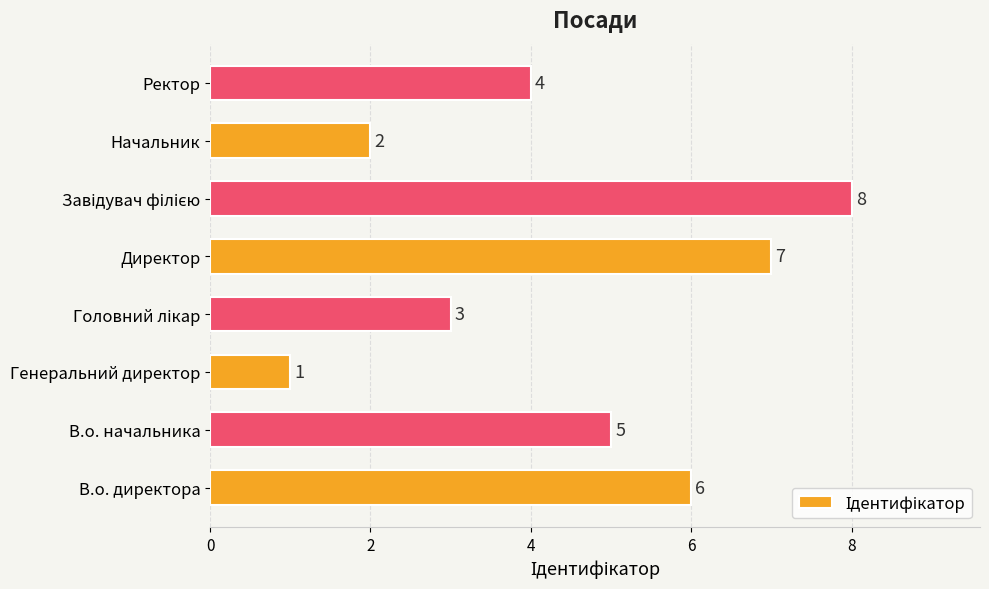

Count the values in the range 3 to 7.

5